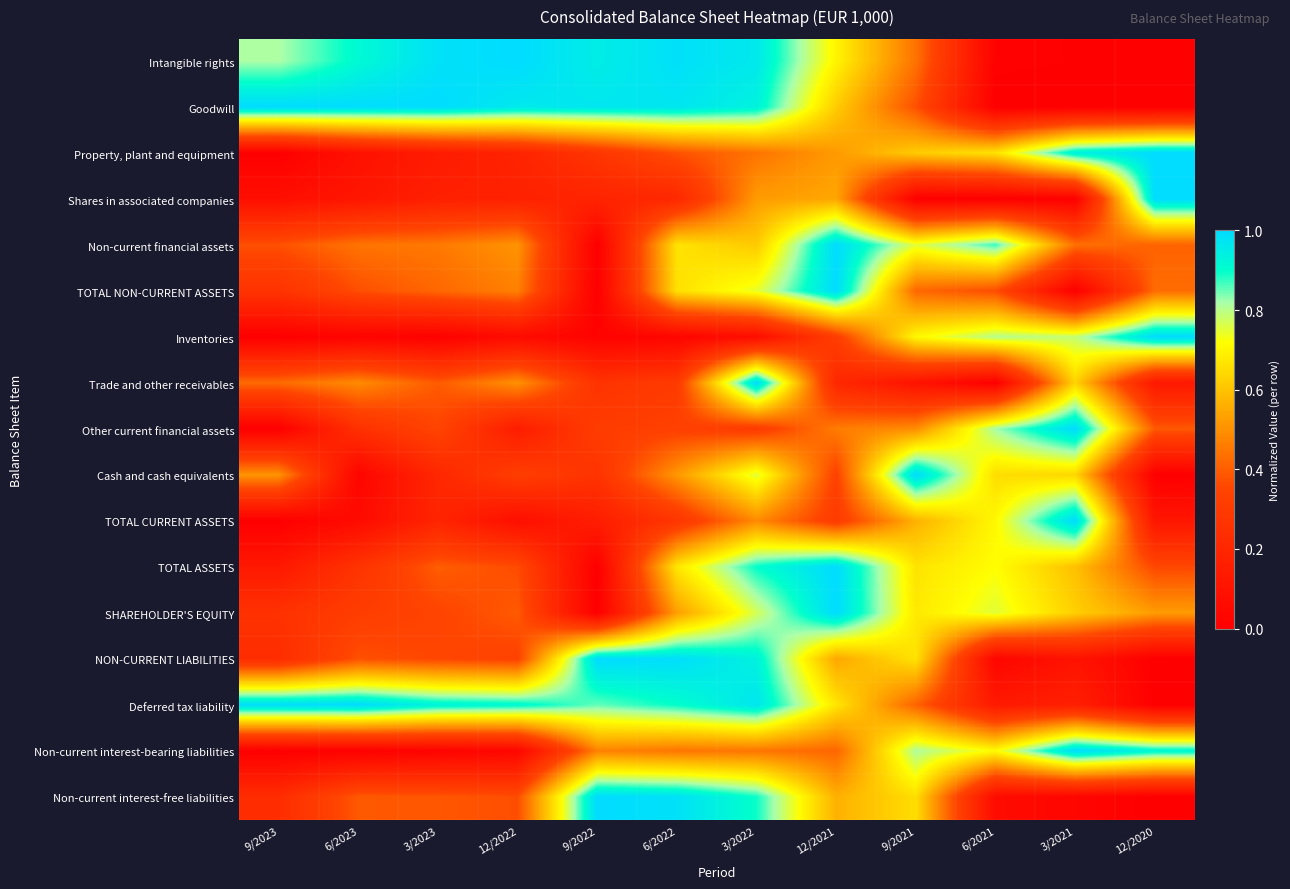

Rank the series at 9/2023 from highest to lowest value.

Goodwill, Deferred tax liability, Intangible rights, Cash and cash equivalents, Trade and other receivables, Non-current financial assets, TOTAL NON-CURRENT ASSETS, SHAREHOLDER'S EQUITY, NON-CURRENT LIABILITIES, Non-current interest-free liabilities, TOTAL ASSETS, Shares in associated companies, Property, plant and equipment, Inventories, Other current financial assets, TOTAL CURRENT ASSETS, Non-current interest-bearing liabilities